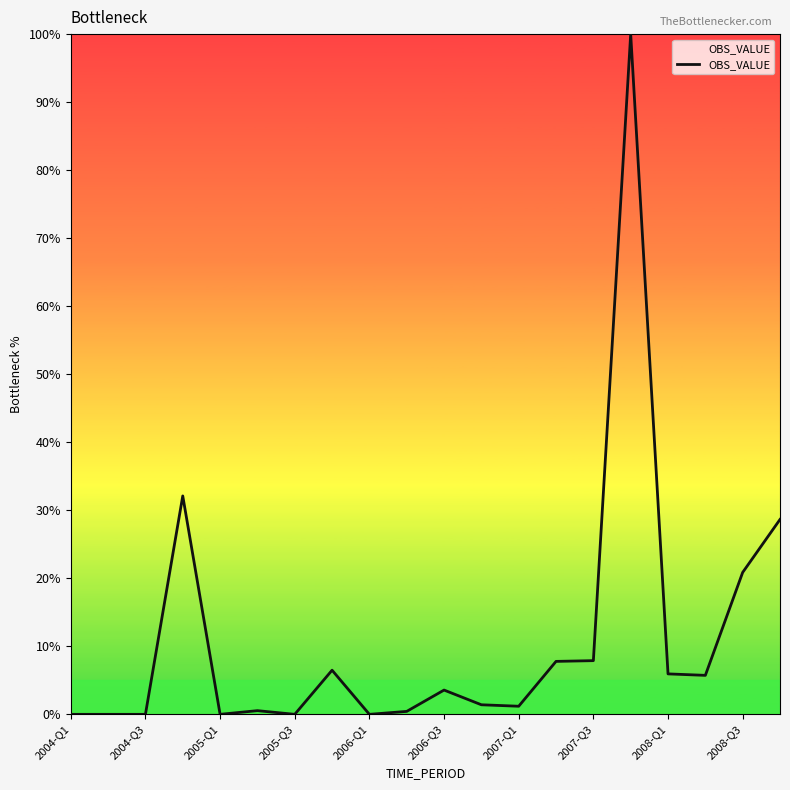

What is the greatest value displayed?

100.0